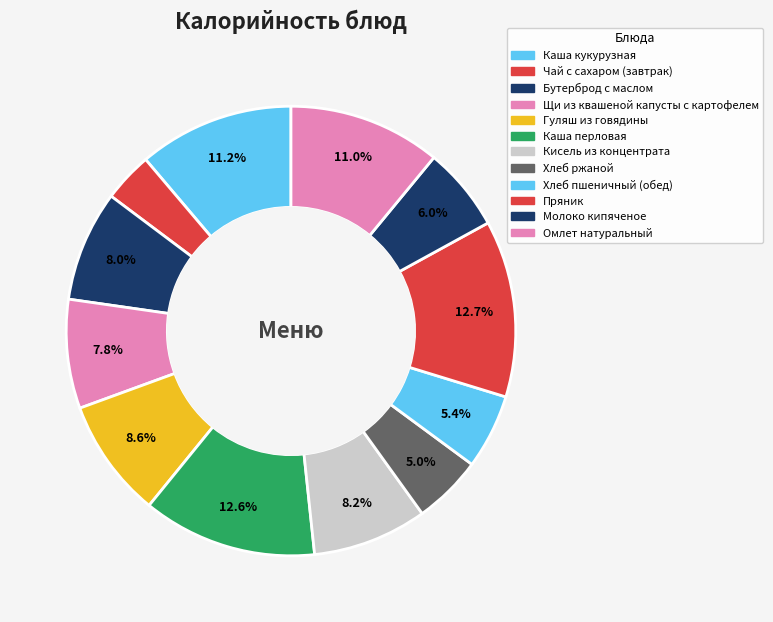

Does Омлет натуральный account for over 50% of the chart?

No